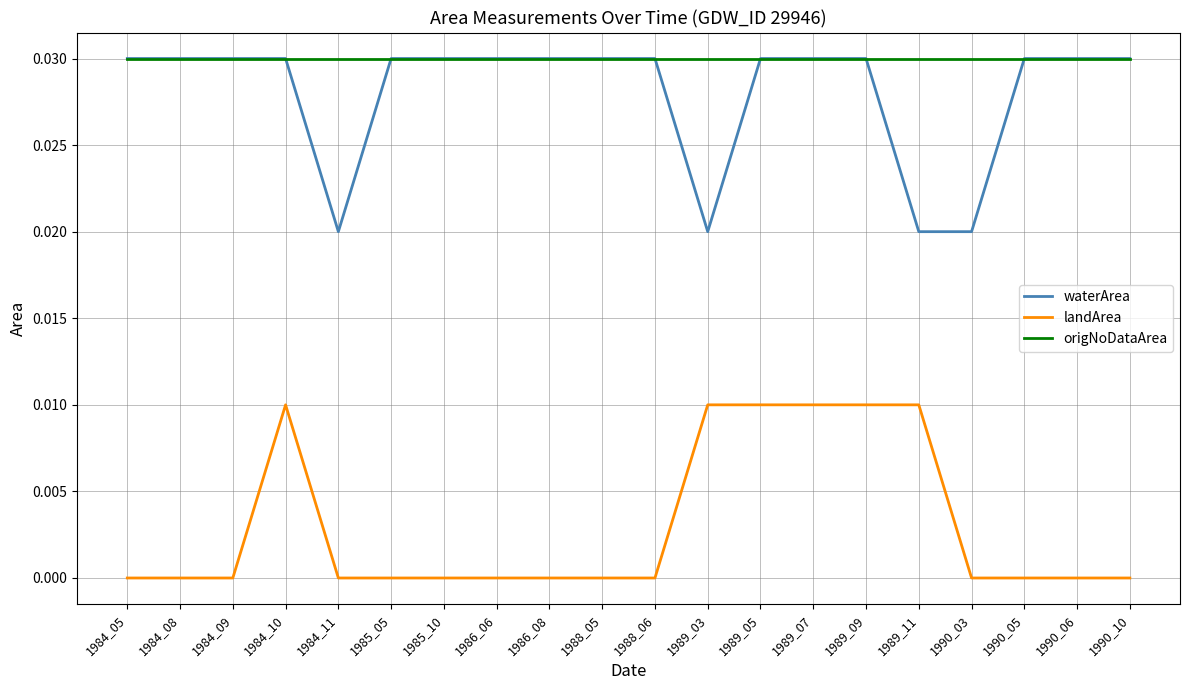

The value of waterArea at 1985_05 is 0.0. True or false?

True